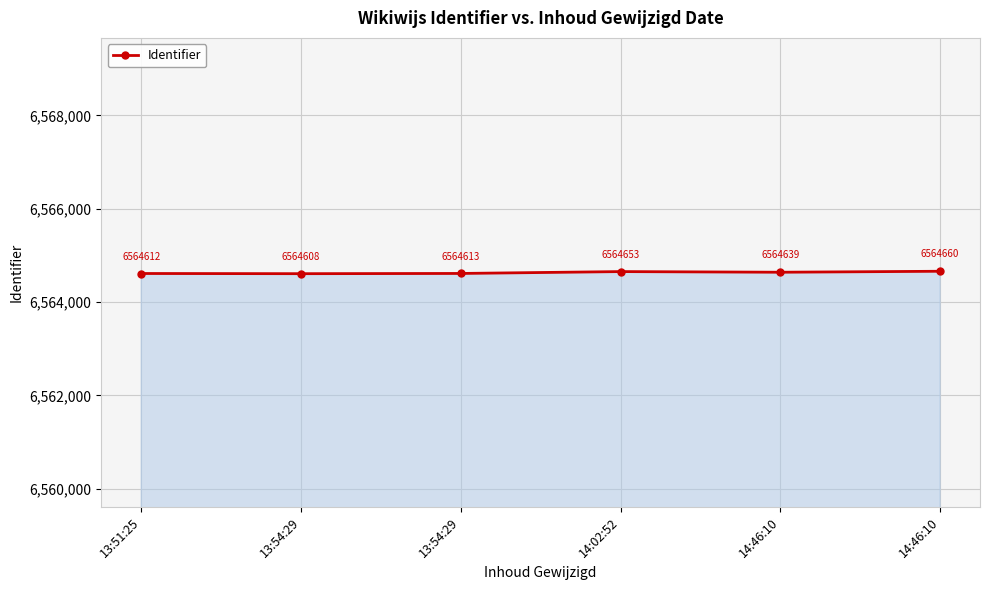

Which label corresponds to the largest value in the chart?

14:46:10